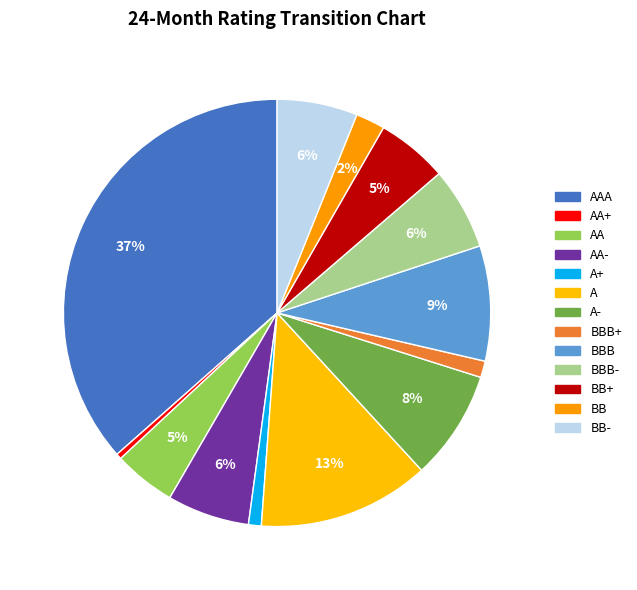

The A- slice represents 8% of the pie. True or false?

True